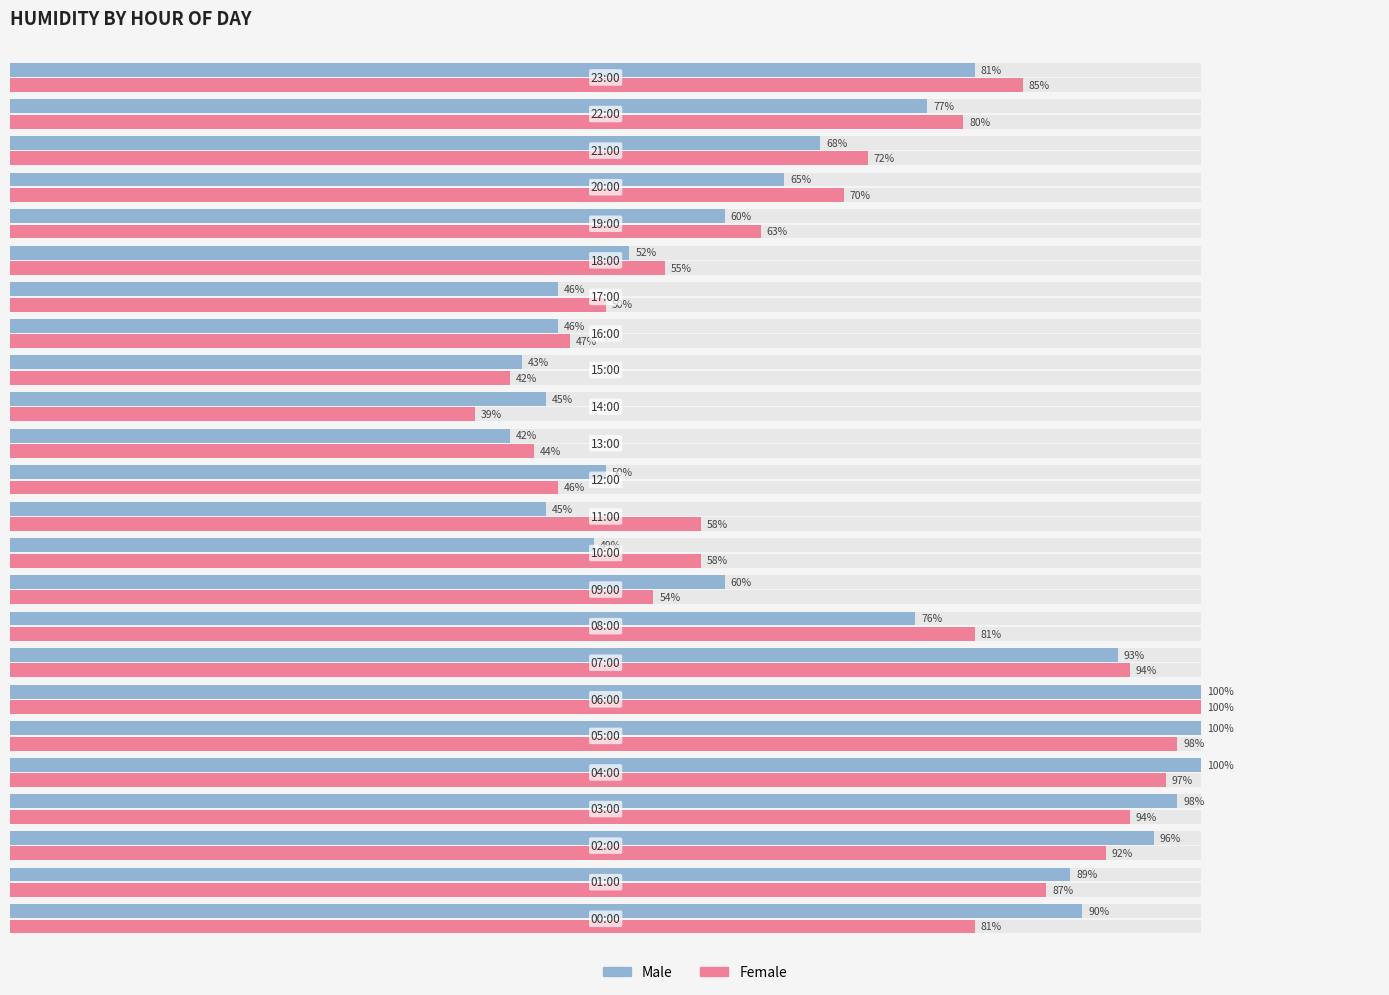

True or false: Female has a value of 17 at 11.

False